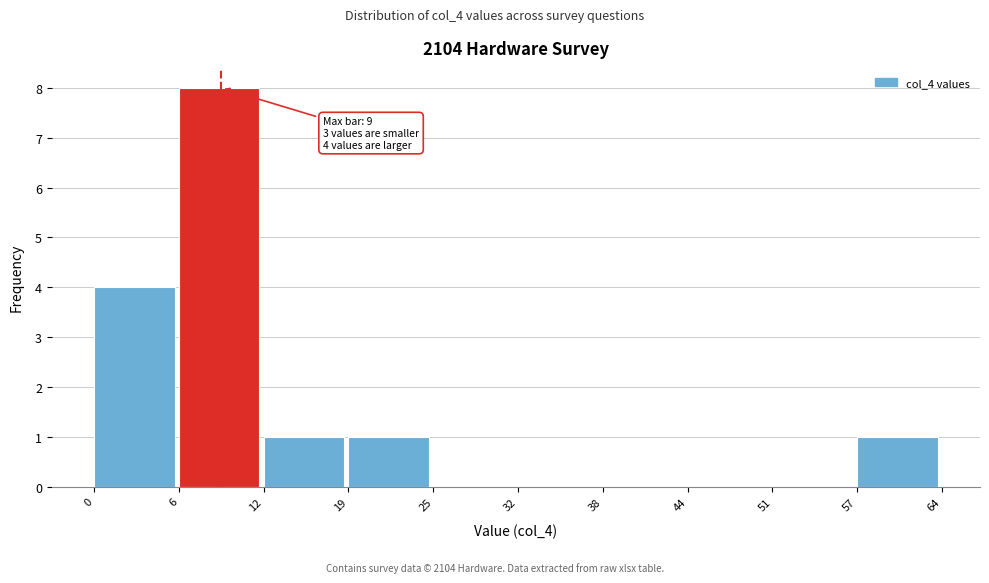

Reading left to right, extract all data points from this chart.

0=4	6=8	12=1	19=1	25=0	32=0	38=0	44=0	51=0	57=1